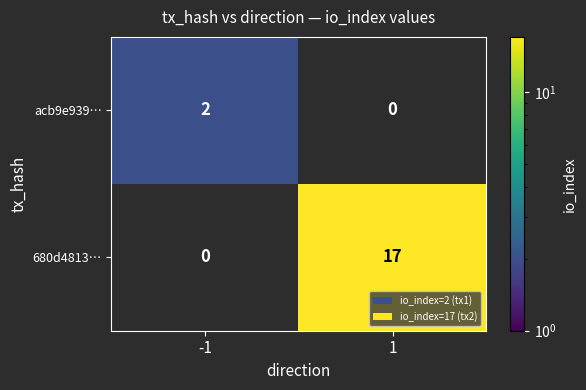

The value of acb9e939… at -1 is 1. True or false?

False